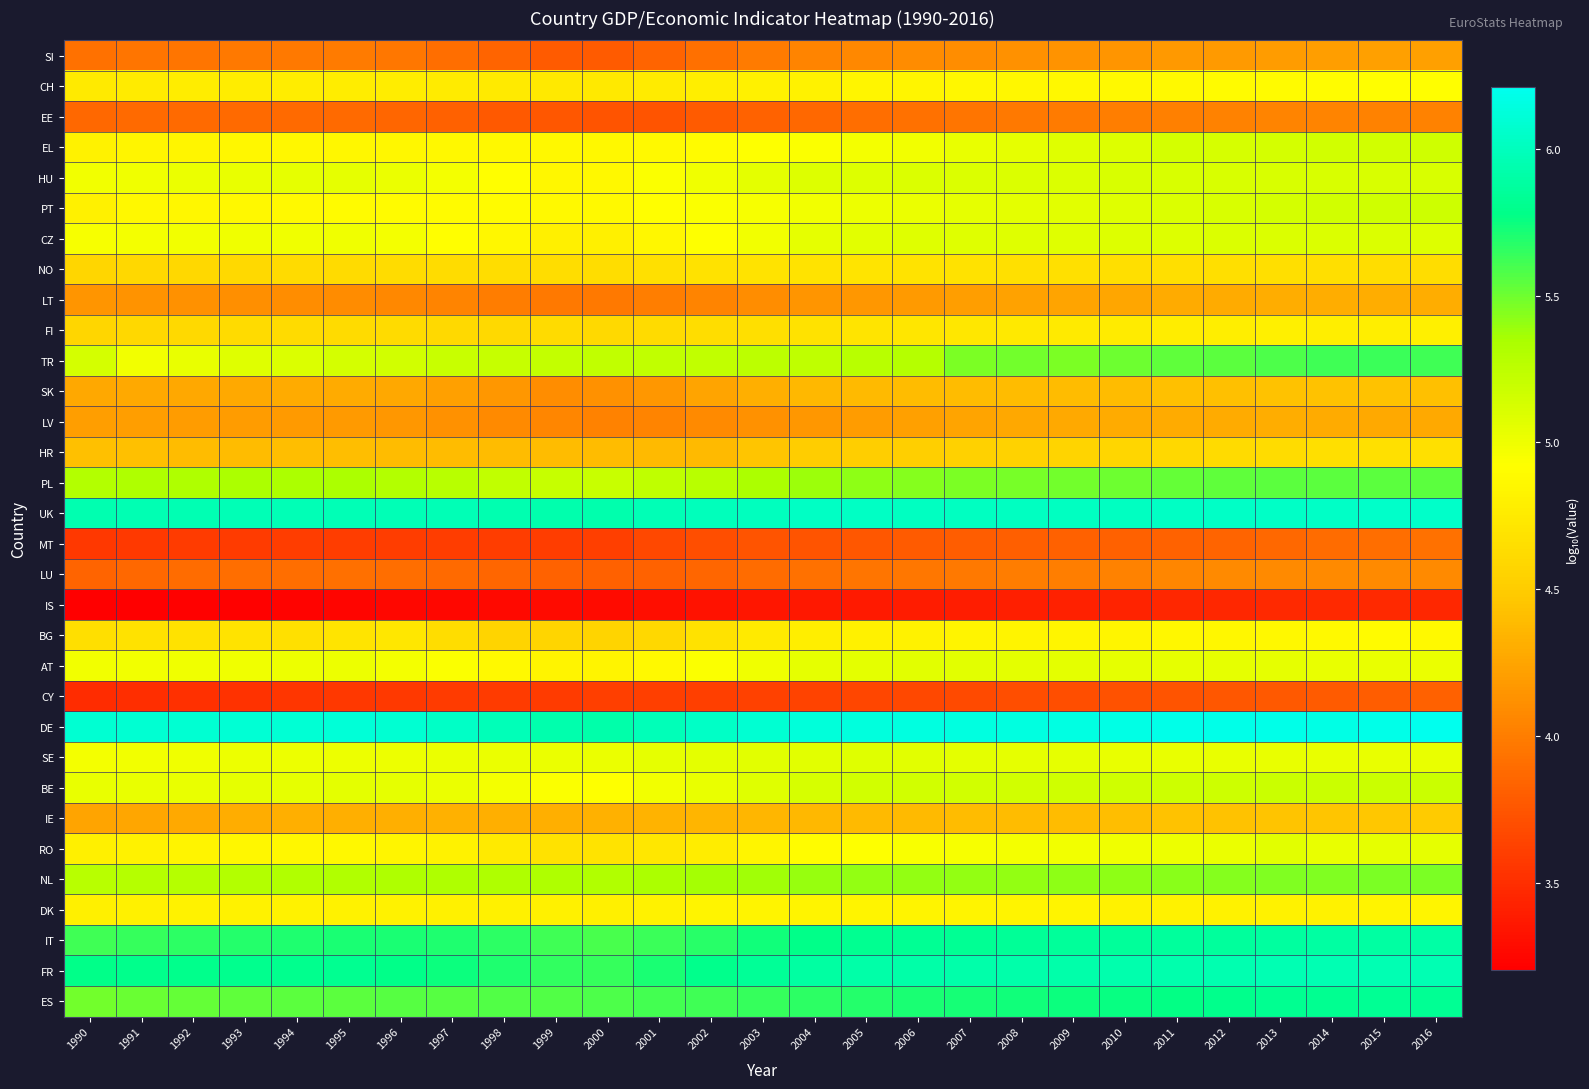

Reading right to left, list all the values displayed in this chart.

SI: 2016=4.2	2015=4.2	2014=4.2	2013=4.2	2012=4.2	2011=4.2	2010=4.2	2009=4.1	2008=4.1	2007=4.1	2006=4.1	2005=4.1	2004=4.0	2003=4.0	2002=3.9	2001=3.8	2000=3.8	1999=3.8	1998=3.8	1997=3.9	1996=4.0	1995=4.0	1994=4.0	1993=4.0	1992=4.0	1991=3.9	1990=3.9
CH: 2016=4.9	2015=4.9	2014=4.9	2013=4.9	2012=4.9	2011=4.9	2010=4.9	2009=4.9	2008=4.9	2007=4.9	2006=4.8	2005=4.8	2004=4.8	2003=4.8	2002=4.8	2001=4.8	2000=4.7	1999=4.7	1998=4.7	1997=4.8	1996=4.8	1995=4.8	1994=4.8	1993=4.8	1992=4.8	1991=4.8	1990=4.7
EE: 2016=4.0	2015=4.0	2014=4.0	2013=4.0	2012=4.0	2011=4.0	2010=4.0	2009=4.0	2008=4.0	2007=4.0	2006=3.9	2005=3.9	2004=3.9	2003=3.8	2002=3.8	2001=3.7	2000=3.7	1999=3.8	1998=3.8	1997=3.8	1996=3.9	1995=3.9	1994=3.9	1993=3.9	1992=3.9	1991=3.9	1990=3.9
EL: 2016=5.2	2015=5.2	2014=5.1	2013=5.1	2012=5.1	2011=5.1	2010=5.1	2009=5.1	2008=5.0	2007=5.0	2006=5.0	2005=5.0	2004=4.9	2003=4.9	2002=4.9	2001=4.9	2000=4.9	1999=4.9	1998=4.9	1997=4.9	1996=4.9	1995=4.9	1994=4.9	1993=4.8	1992=4.8	1991=4.8	1990=4.8
HU: 2016=5.1	2015=5.1	2014=5.1	2013=5.1	2012=5.1	2011=5.1	2010=5.1	2009=5.1	2008=5.1	2007=5.1	2006=5.1	2005=5.1	2004=5.1	2003=5.0	2002=5.0	2001=4.9	2000=4.9	1999=4.9	1998=4.9	1997=5.0	1996=5.0	1995=5.0	1994=5.0	1993=5.0	1992=5.0	1991=5.0	1990=5.0
PT: 2016=5.2	2015=5.2	2014=5.1	2013=5.1	2012=5.1	2011=5.1	2010=5.1	2009=5.1	2008=5.1	2007=5.0	2006=5.0	2005=5.0	2004=5.0	2003=5.0	2002=4.9	2001=4.9	2000=4.9	1999=4.9	1998=4.9	1997=4.9	1996=4.9	1995=4.9	1994=4.9	1993=4.9	1992=4.9	1991=4.9	1990=4.8
CZ: 2016=5.1	2015=5.1	2014=5.1	2013=5.1	2012=5.1	2011=5.1	2010=5.1	2009=5.1	2008=5.1	2007=5.1	2006=5.1	2005=5.1	2004=5.0	2003=5.0	2002=4.9	2001=4.8	2000=4.8	1999=4.8	1998=4.9	1997=4.9	1996=5.0	1995=5.0	1994=5.0	1993=5.0	1992=5.0	1991=5.0	1990=5.0
NO: 2016=4.6	2015=4.6	2014=4.6	2013=4.7	2012=4.7	2011=4.7	2010=4.7	2009=4.7	2008=4.7	2007=4.7	2006=4.7	2005=4.7	2004=4.7	2003=4.7	2002=4.7	2001=4.7	2000=4.6	1999=4.6	1998=4.6	1997=4.6	1996=4.6	1995=4.6	1994=4.6	1993=4.6	1992=4.6	1991=4.6	1990=4.6
LT: 2016=4.3	2015=4.3	2014=4.3	2013=4.3	2012=4.3	2011=4.3	2010=4.3	2009=4.2	2008=4.2	2007=4.2	2006=4.2	2005=4.2	2004=4.2	2003=4.1	2002=4.0	2001=4.0	2000=4.0	1999=4.0	1998=4.0	1997=4.0	1996=4.1	1995=4.1	1994=4.1	1993=4.1	1992=4.1	1991=4.1	1990=4.1
FI: 2016=4.8	2015=4.8	2014=4.8	2013=4.8	2012=4.8	2011=4.8	2010=4.8	2009=4.8	2008=4.7	2007=4.7	2006=4.7	2005=4.7	2004=4.7	2003=4.7	2002=4.6	2001=4.6	2000=4.6	1999=4.6	1998=4.6	1997=4.6	1996=4.6	1995=4.6	1994=4.6	1993=4.6	1992=4.6	1991=4.6	1990=4.6
TR: 2016=5.6	2015=5.6	2014=5.6	2013=5.6	2012=5.5	2011=5.5	2010=5.5	2009=5.5	2008=5.5	2007=5.5	2006=5.3	2005=5.3	2004=5.2	2003=5.3	2002=5.2	2001=5.2	2000=5.2	1999=5.2	1998=5.2	1997=5.2	1996=5.2	1995=5.1	1994=5.1	1993=5.1	1992=5.0	1991=5.0	1990=5.1
SK: 2016=4.4	2015=4.4	2014=4.4	2013=4.4	2012=4.4	2011=4.4	2010=4.4	2009=4.4	2008=4.4	2007=4.4	2006=4.4	2005=4.4	2004=4.4	2003=4.3	2002=4.2	2001=4.2	2000=4.1	1999=4.1	1998=4.2	1997=4.2	1996=4.3	1995=4.3	1994=4.3	1993=4.3	1992=4.3	1991=4.3	1990=4.3
LV: 2016=4.3	2015=4.3	2014=4.3	2013=4.3	2012=4.3	2011=4.3	2010=4.3	2009=4.3	2008=4.3	2007=4.2	2006=4.2	2005=4.2	2004=4.2	2003=4.1	2002=4.1	2001=4.0	2000=4.0	1999=4.0	1998=4.1	1997=4.1	1996=4.2	1995=4.2	1994=4.2	1993=4.2	1992=4.2	1991=4.2	1990=4.2
HR: 2016=4.7	2015=4.7	2014=4.7	2013=4.6	2012=4.6	2011=4.6	2010=4.6	2009=4.6	2008=4.6	2007=4.5	2006=4.5	2005=4.5	2004=4.5	2003=4.4	2002=4.4	2001=4.4	2000=4.4	1999=4.4	1998=4.4	1997=4.4	1996=4.4	1995=4.4	1994=4.4	1993=4.4	1992=4.4	1991=4.4	1990=4.4
PL: 2016=5.6	2015=5.6	2014=5.5	2013=5.5	2012=5.5	2011=5.5	2010=5.5	2009=5.5	2008=5.5	2007=5.5	2006=5.4	2005=5.4	2004=5.4	2003=5.3	2002=5.3	2001=5.2	2000=5.2	1999=5.2	1998=5.2	1997=5.3	1996=5.3	1995=5.3	1994=5.3	1993=5.3	1992=5.3	1991=5.3	1990=5.3
UK: 2016=6.1	2015=6.0	2014=6.0	2013=6.0	2012=6.0	2011=6.0	2010=6.0	2009=6.0	2008=6.0	2007=6.0	2006=6.0	2005=6.0	2004=6.0	2003=6.0	2002=6.0	2001=6.0	2000=5.9	1999=5.9	1998=5.9	1997=6.0	1996=6.0	1995=6.0	1994=6.0	1993=6.0	1992=6.0	1991=6.0	1990=6.0
MT: 2016=3.9	2015=3.9	2014=3.9	2013=3.9	2012=3.8	2011=3.8	2010=3.8	2009=3.8	2008=3.8	2007=3.8	2006=3.8	2005=3.8	2004=3.7	2003=3.7	2002=3.7	2001=3.7	2000=3.6	1999=3.6	1998=3.6	1997=3.6	1996=3.6	1995=3.6	1994=3.6	1993=3.6	1992=3.6	1991=3.6	1990=3.6
LU: 2016=4.1	2015=4.1	2014=4.1	2013=4.1	2012=4.1	2011=4.1	2010=4.0	2009=4.0	2008=4.0	2007=4.0	2006=4.0	2005=3.9	2004=3.9	2003=3.9	2002=3.9	2001=3.8	2000=3.8	1999=3.8	1998=3.9	1997=3.9	1996=3.9	1995=3.9	1994=3.9	1993=3.9	1992=3.9	1991=3.9	1990=3.8
IS: 2016=3.5	2015=3.5	2014=3.5	2013=3.5	2012=3.5	2011=3.5	2010=3.4	2009=3.4	2008=3.4	2007=3.4	2006=3.4	2005=3.4	2004=3.4	2003=3.3	2002=3.3	2001=3.3	2000=3.3	1999=3.3	1998=3.3	1997=3.3	1996=3.3	1995=3.2	1994=3.2	1993=3.2	1992=3.2	1991=3.2	1990=3.2
BG: 2016=4.9	2015=4.9	2014=4.9	2013=4.9	2012=4.8	2011=4.9	2010=4.8	2009=4.8	2008=4.8	2007=4.8	2006=4.8	2005=4.8	2004=4.8	2003=4.7	2002=4.7	2001=4.6	2000=4.6	1999=4.6	1998=4.6	1997=4.6	1996=4.7	1995=4.7	1994=4.7	1993=4.7	1992=4.7	1991=4.7	1990=4.7
AT: 2016=5.0	2015=5.0	2014=5.0	2013=5.0	2012=5.0	2011=5.0	2010=5.0	2009=5.0	2008=5.1	2007=5.1	2006=5.1	2005=5.1	2004=5.0	2003=5.0	2002=4.9	2001=4.9	2000=4.8	1999=4.8	1998=4.9	1997=4.9	1996=5.0	1995=5.0	1994=5.0	1993=5.0	1992=5.0	1991=5.0	1990=5.0
CY: 2016=3.8	2015=3.8	2014=3.8	2013=3.8	2012=3.8	2011=3.7	2010=3.7	2009=3.7	2008=3.7	2007=3.7	2006=3.7	2005=3.7	2004=3.6	2003=3.6	2002=3.6	2001=3.6	2000=3.6	1999=3.6	1998=3.6	1997=3.6	1996=3.6	1995=3.6	1994=3.5	1993=3.5	1992=3.5	1991=3.5	1990=3.5
DE: 2016=6.2	2015=6.2	2014=6.2	2013=6.2	2012=6.2	2011=6.2	2010=6.2	2009=6.2	2008=6.1	2007=6.1	2006=6.1	2005=6.1	2004=6.1	2003=6.1	2002=6.0	2001=6.0	2000=5.9	1999=5.9	1998=6.0	1997=6.0	1996=6.1	1995=6.1	1994=6.1	1993=6.1	1992=6.1	1991=6.1	1990=6.1
SE: 2016=5.0	2015=5.0	2014=5.0	2013=5.0	2012=5.0	2011=5.0	2010=5.0	2009=5.0	2008=5.0	2007=5.1	2006=5.1	2005=5.1	2004=5.1	2003=5.1	2002=5.1	2001=5.0	2000=5.0	1999=5.0	1998=5.0	1997=5.0	1996=5.0	1995=5.0	1994=5.0	1993=5.0	1992=5.0	1991=5.0	1990=5.0
BE: 2016=5.2	2015=5.2	2014=5.2	2013=5.2	2012=5.2	2011=5.2	2010=5.2	2009=5.2	2008=5.2	2007=5.2	2006=5.1	2005=5.1	2004=5.1	2003=5.1	2002=5.0	2001=5.0	2000=4.9	1999=4.9	1998=5.0	1997=5.0	1996=5.0	1995=5.1	1994=5.0	1993=5.0	1992=5.0	1991=5.0	1990=5.0
IE: 2016=4.5	2015=4.5	2014=4.5	2013=4.4	2012=4.4	2011=4.4	2010=4.4	2009=4.4	2008=4.4	2007=4.4	2006=4.4	2005=4.4	2004=4.4	2003=4.4	2002=4.3	2001=4.3	2000=4.3	1999=4.3	1998=4.3	1997=4.3	1996=4.3	1995=4.3	1994=4.3	1993=4.3	1992=4.3	1991=4.3	1990=4.2
RO: 2016=5.0	2015=5.0	2014=5.0	2013=5.1	2012=5.0	2011=5.0	2010=5.0	2009=5.0	2008=5.0	2007=5.0	2006=4.9	2005=4.9	2004=4.9	2003=4.8	2002=4.8	2001=4.7	2000=4.7	1999=4.7	1998=4.7	1997=4.8	1996=4.8	1995=4.9	1994=4.9	1993=4.8	1992=4.8	1991=4.8	1990=4.8
NL: 2016=5.5	2015=5.5	2014=5.5	2013=5.5	2012=5.4	2011=5.4	2010=5.4	2009=5.4	2008=5.4	2007=5.4	2006=5.4	2005=5.4	2004=5.4	2003=5.4	2002=5.4	2001=5.3	2000=5.3	1999=5.3	1998=5.3	1997=5.3	1996=5.3	1995=5.3	1994=5.3	1993=5.3	1992=5.3	1991=5.3	1990=5.3
DK: 2016=4.8	2015=4.8	2014=4.8	2013=4.8	2012=4.8	2011=4.8	2010=4.8	2009=4.8	2008=4.8	2007=4.8	2006=4.8	2005=4.8	2004=4.8	2003=4.8	2002=4.8	2001=4.8	2000=4.8	1999=4.8	1998=4.8	1997=4.8	1996=4.8	1995=4.8	1994=4.8	1993=4.8	1992=4.8	1991=4.8	1990=4.8
IT: 2016=5.9	2015=5.9	2014=5.9	2013=5.9	2012=5.9	2011=5.9	2010=5.9	2009=5.8	2008=5.8	2007=5.8	2006=5.8	2005=5.8	2004=5.8	2003=5.7	2002=5.7	2001=5.6	2000=5.6	1999=5.6	1998=5.7	1997=5.7	1996=5.7	1995=5.7	1994=5.7	1993=5.7	1992=5.7	1991=5.6	1990=5.6
FR: 2016=6.0	2015=6.0	2014=6.0	2013=6.0	2012=5.9	2011=5.9	2010=5.9	2009=5.9	2008=5.9	2007=5.9	2006=5.9	2005=5.9	2004=5.9	2003=5.8	2002=5.8	2001=5.7	2000=5.6	1999=5.7	1998=5.7	1997=5.7	1996=5.8	1995=5.8	1994=5.8	1993=5.8	1992=5.8	1991=5.8	1990=5.8
ES: 2016=5.8	2015=5.8	2014=5.8	2013=5.8	2012=5.8	2011=5.8	2010=5.8	2009=5.8	2008=5.7	2007=5.7	2006=5.7	2005=5.7	2004=5.7	2003=5.6	2002=5.6	2001=5.6	2000=5.6	1999=5.6	1998=5.6	1997=5.6	1996=5.6	1995=5.6	1994=5.5	1993=5.5	1992=5.5	1991=5.5	1990=5.5